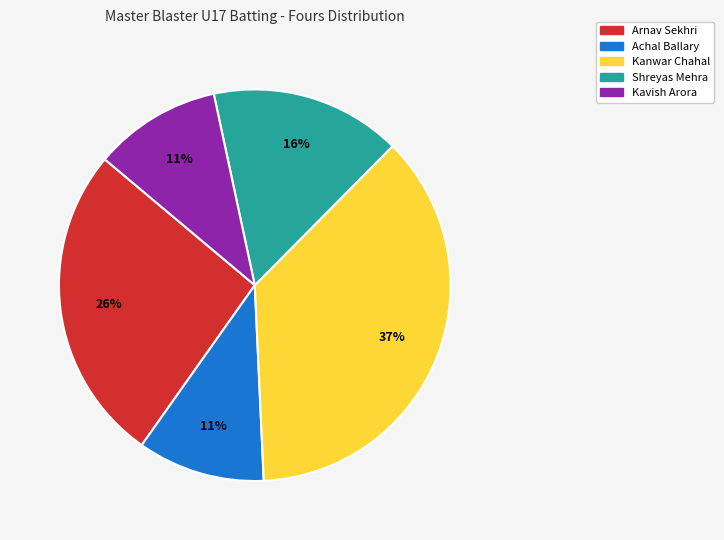

To the nearest percent, what is the average slice percentage?

20%